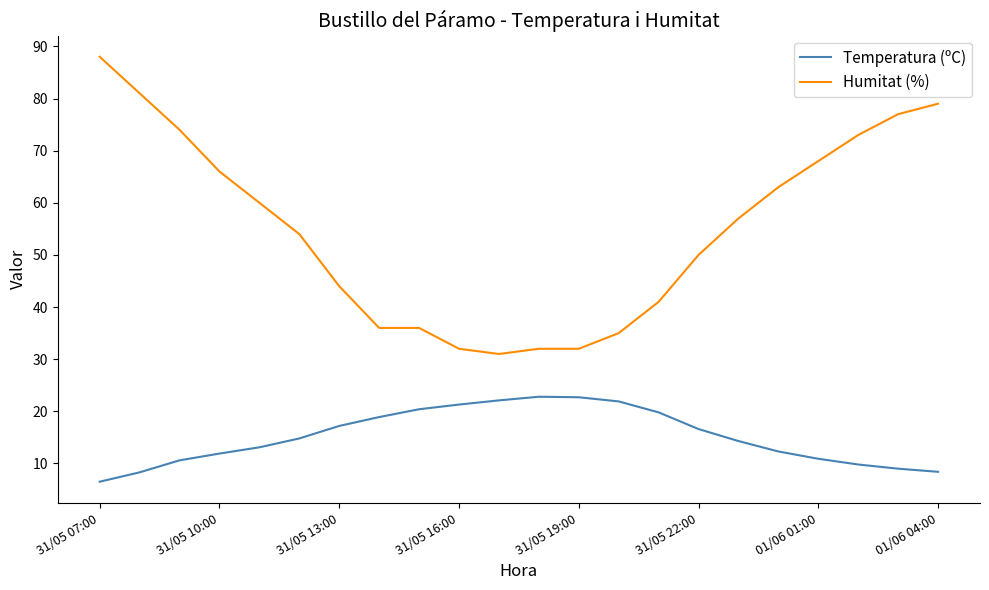

What is the minimum value for Humitat (%)?

31.0